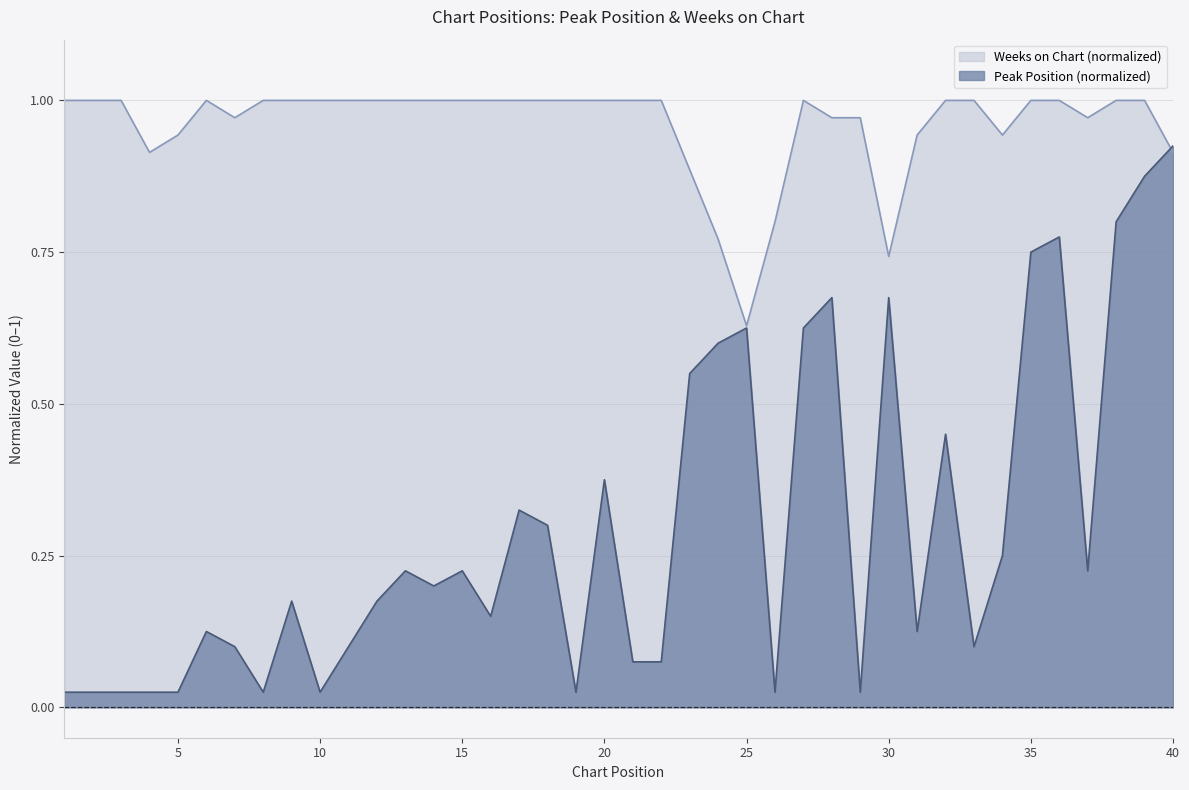

What value does the Weeks on Chart series have at 16?

1.0